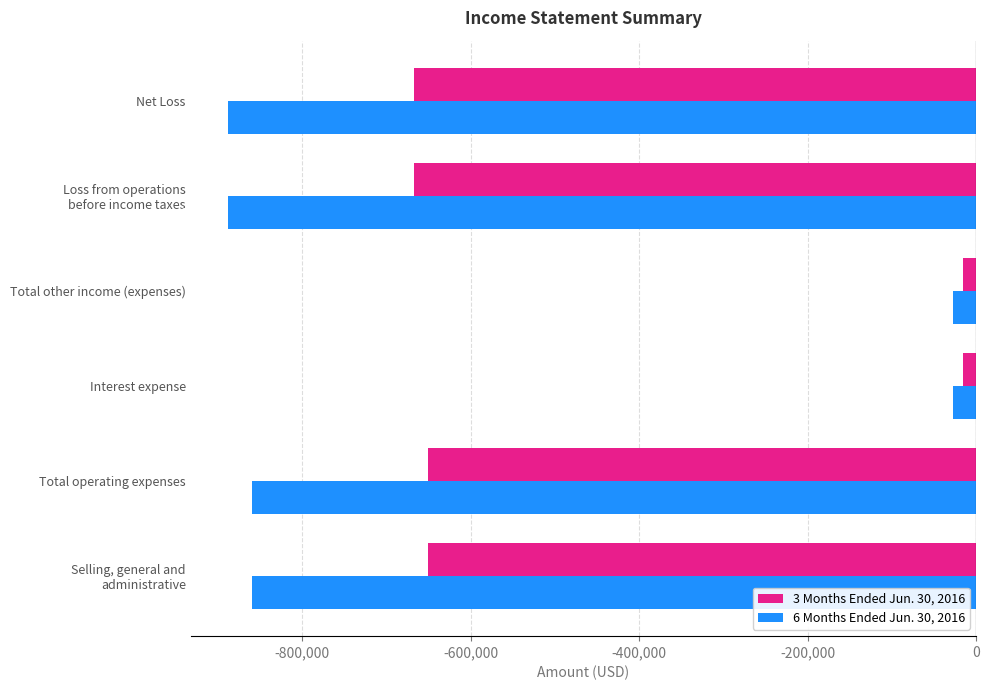

What is the total value across all series at Net Loss?

-1555559